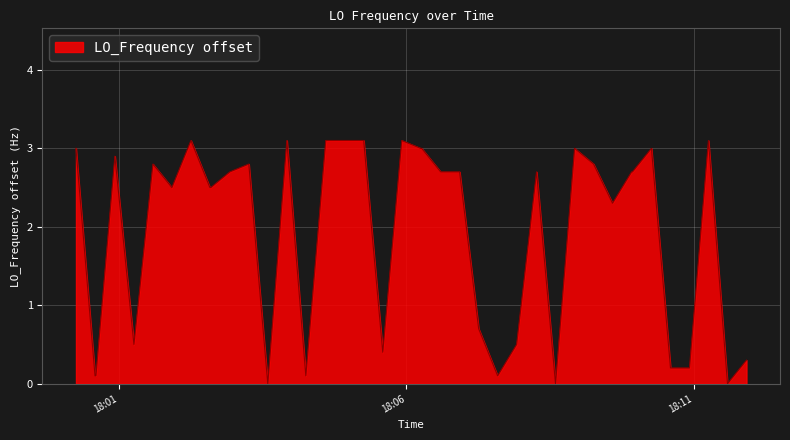

What is the maximum value shown in the chart?

3.1